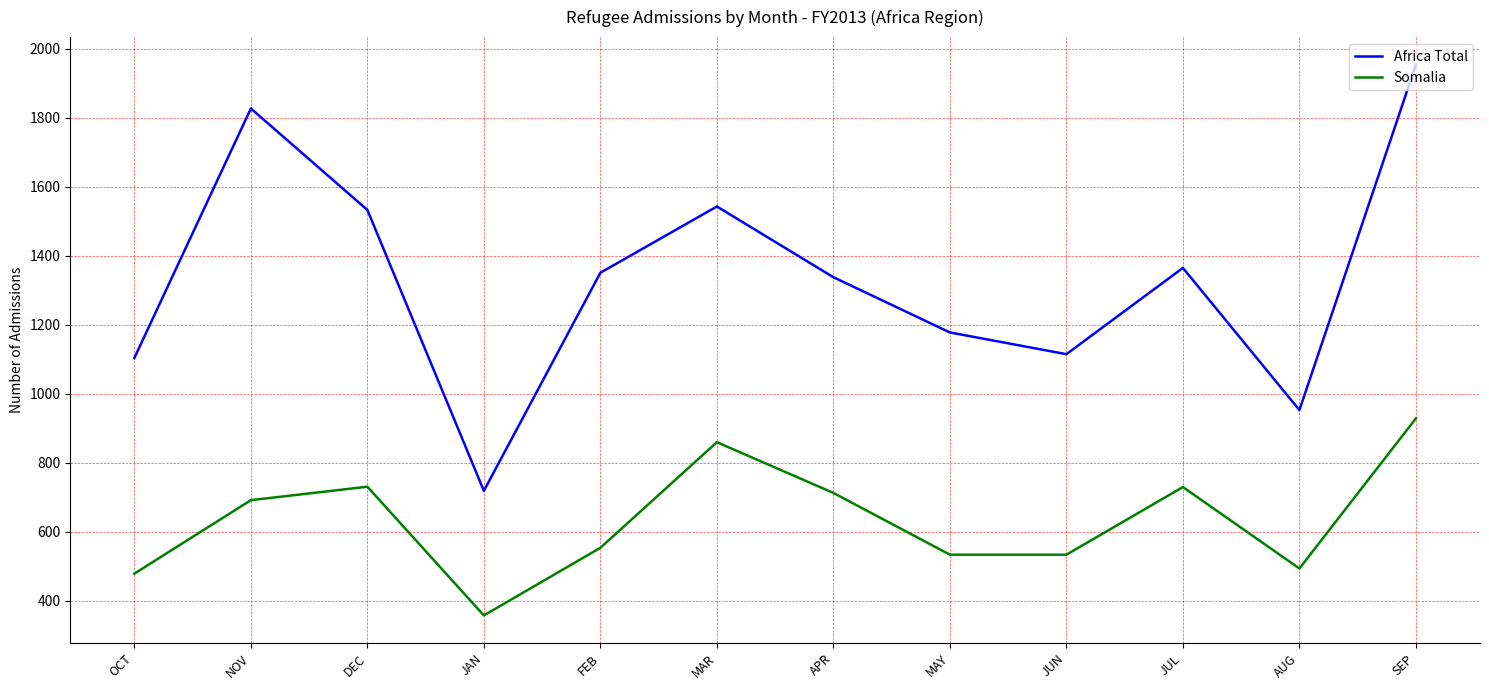

Read the Somalia value at SEP.

929